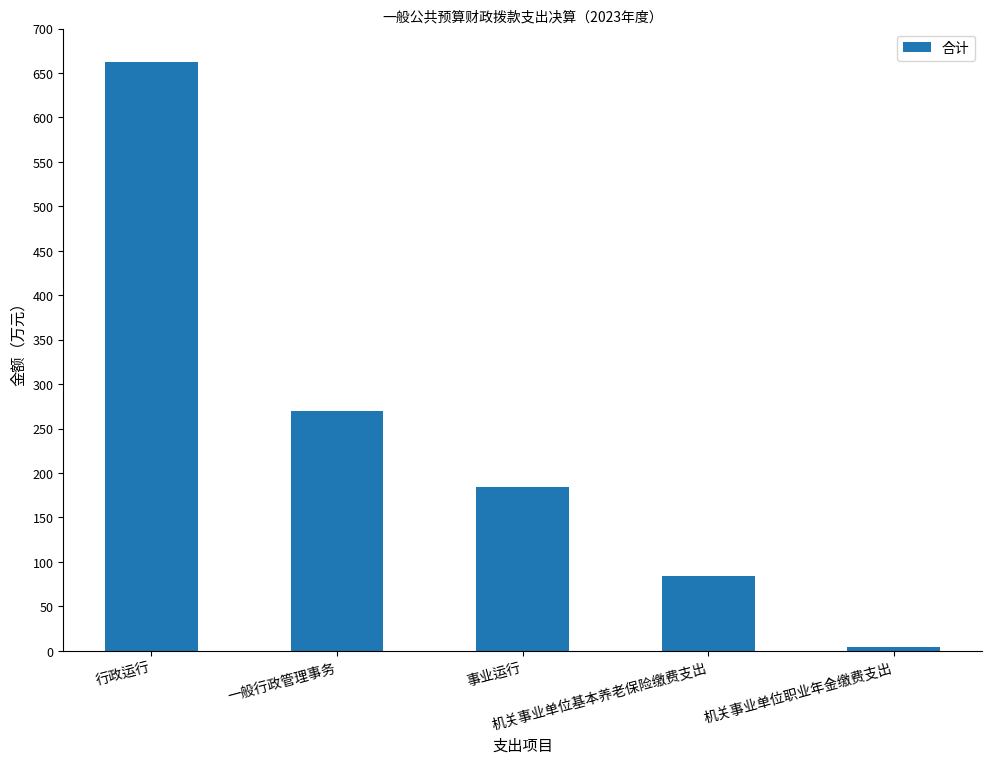

At which category does the chart reach its minimum across all series?

机关事业单位职业年金缴费支出